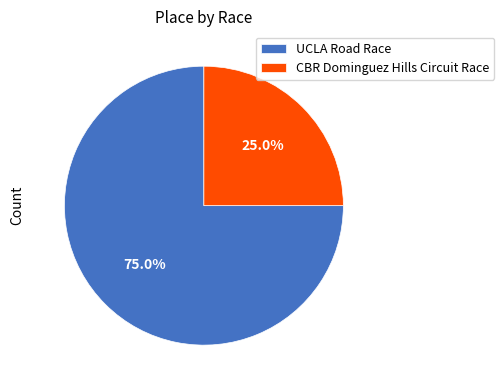

What percentage do CBR Dominguez Hills Circuit Race and UCLA Road Race together represent?

100.0%